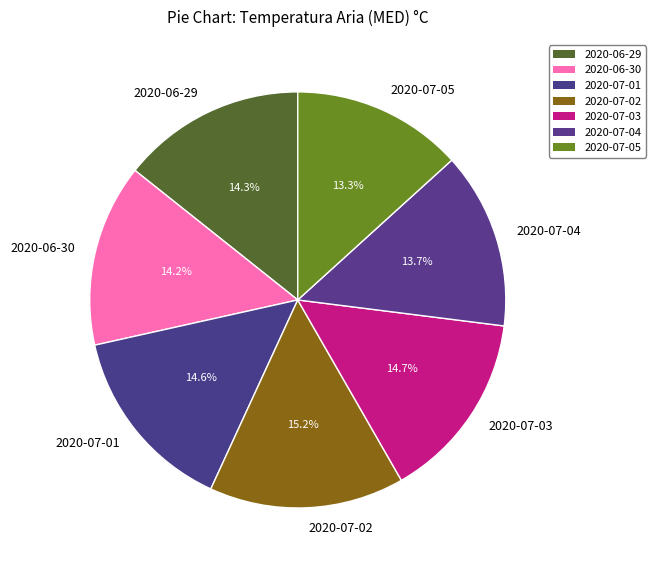

To the nearest percent, what is the combined percentage of 2020-07-03 and 2020-07-02?

30%